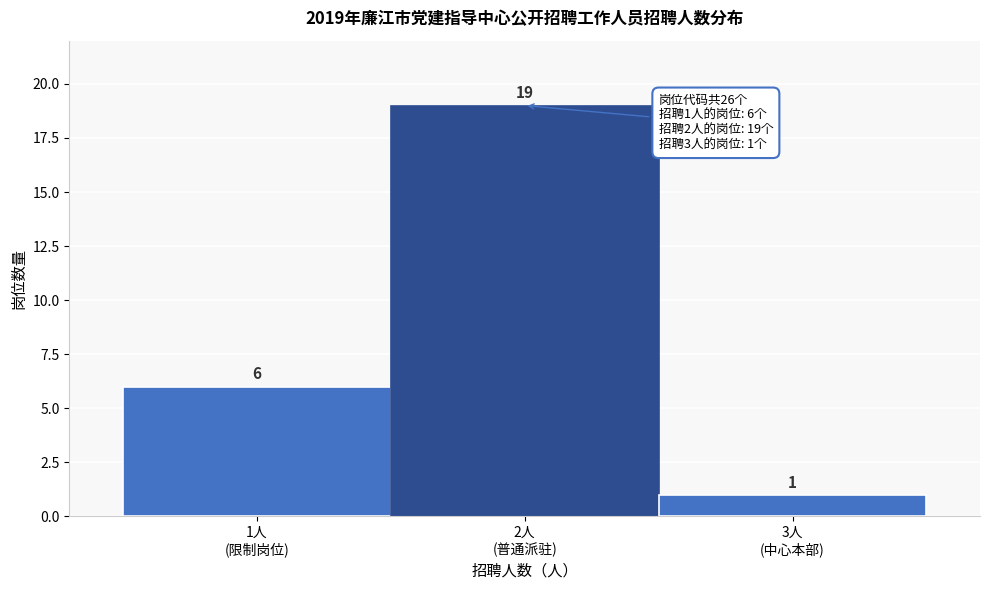

Reading right to left, what are all the values shown in this chart?

1	19	6